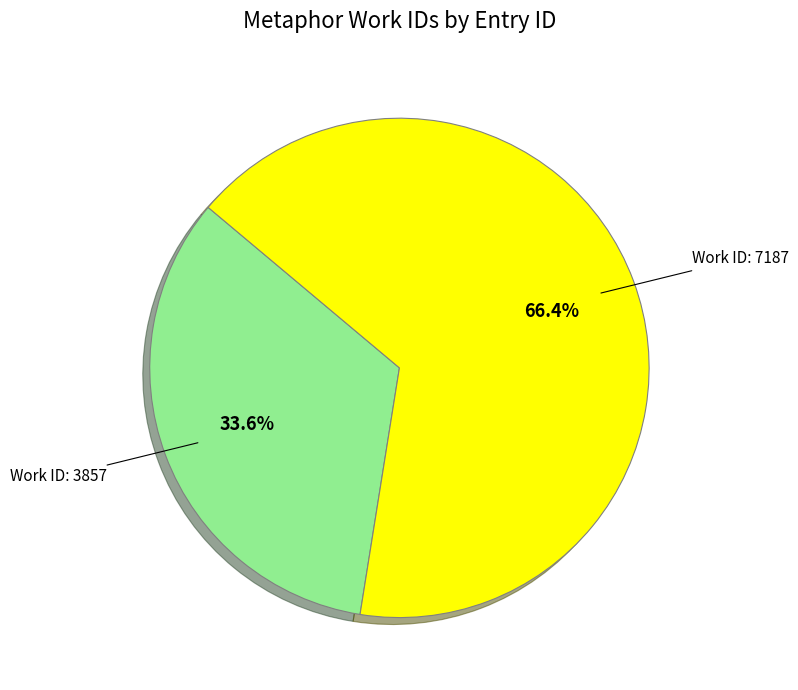

Count the number of slices in the pie.

2